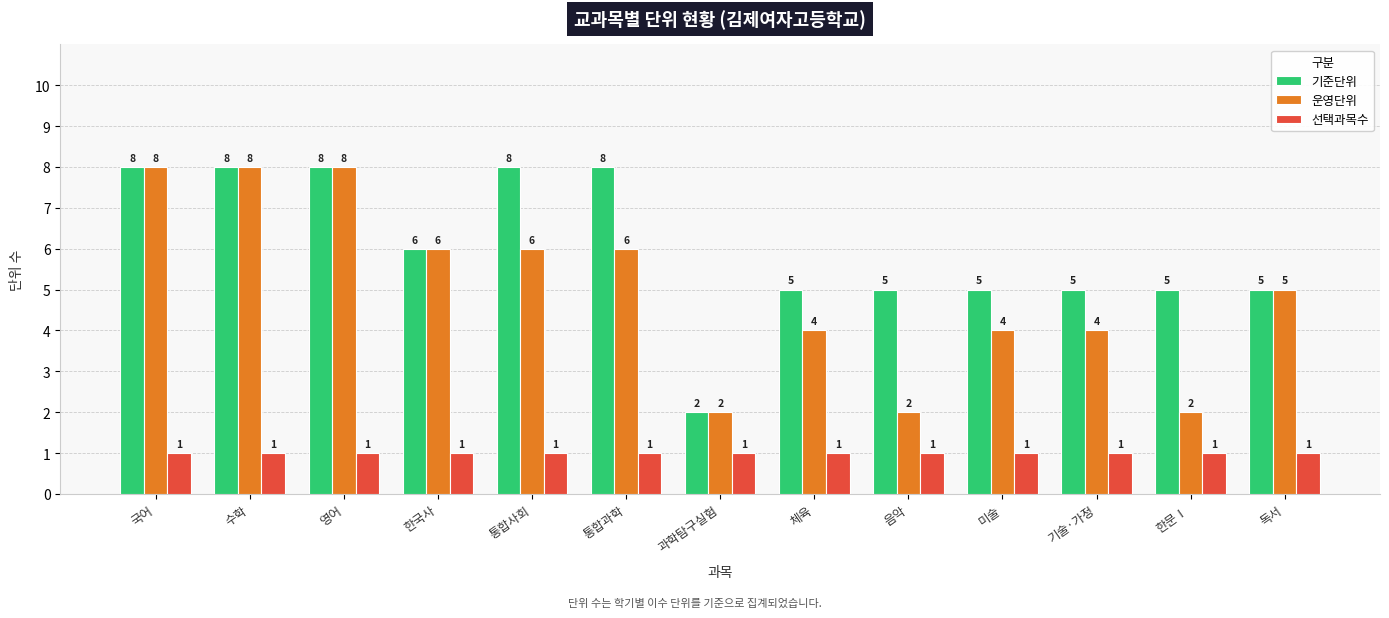

Which series has the largest total across all categories?

기준단위